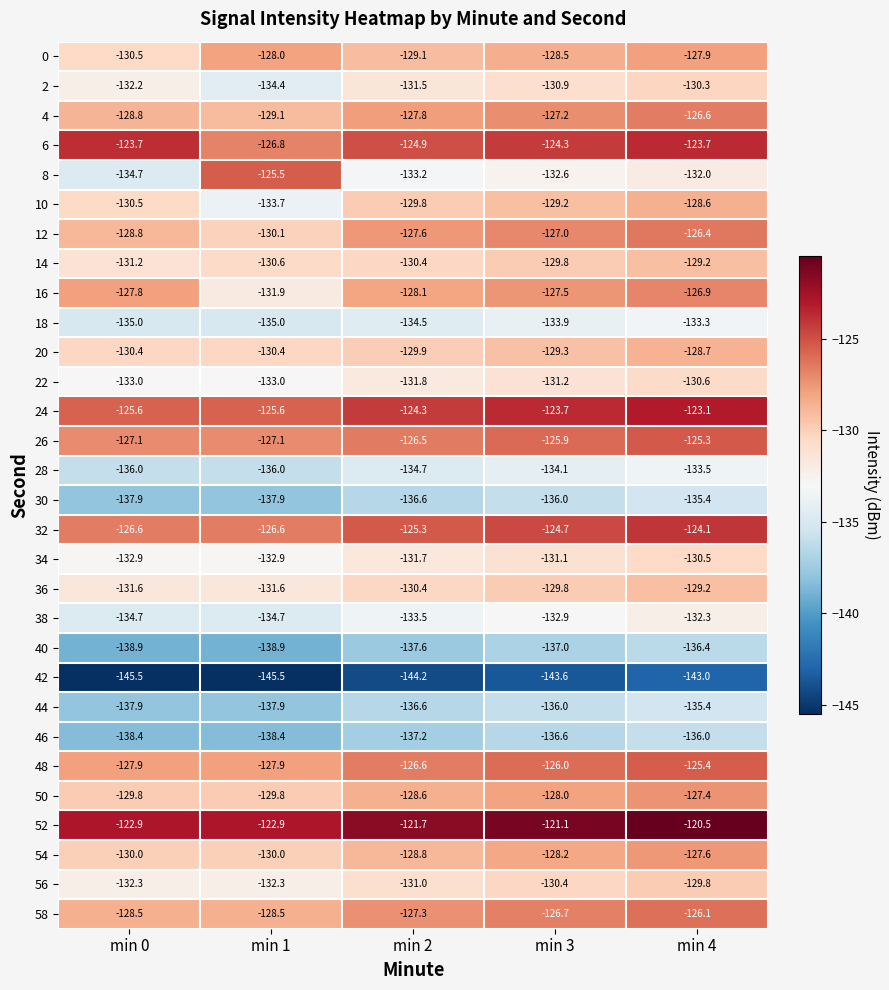

Which series has the largest total across all categories?

52